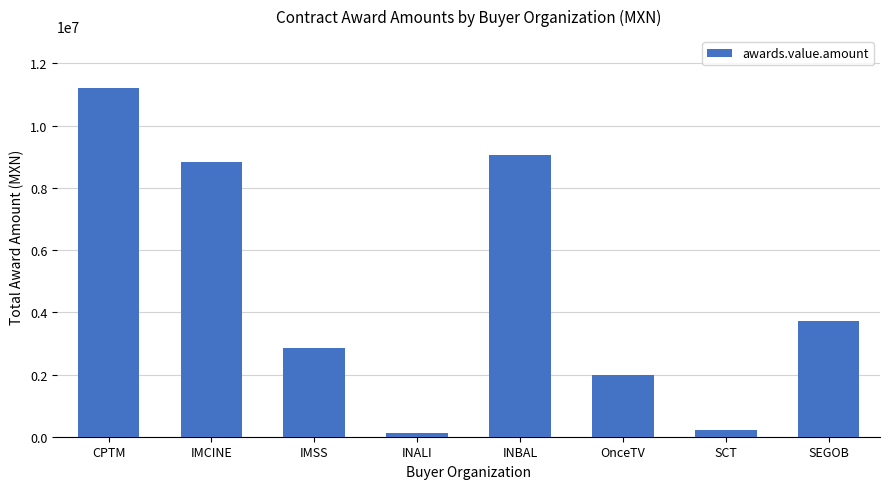

What is the difference between the second highest and minimum values?

8935420.7